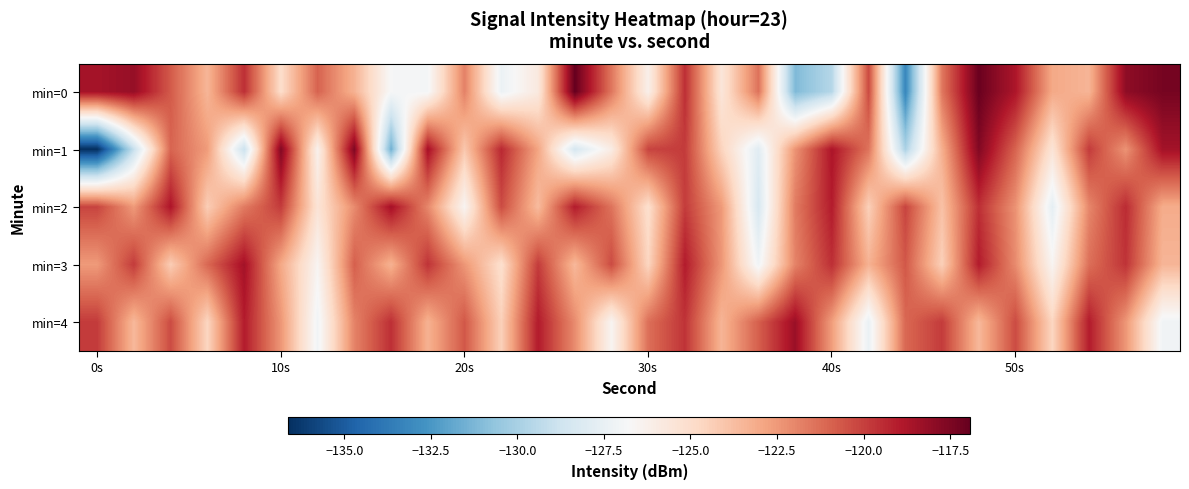

What is the maximum value shown in the chart?

-116.9